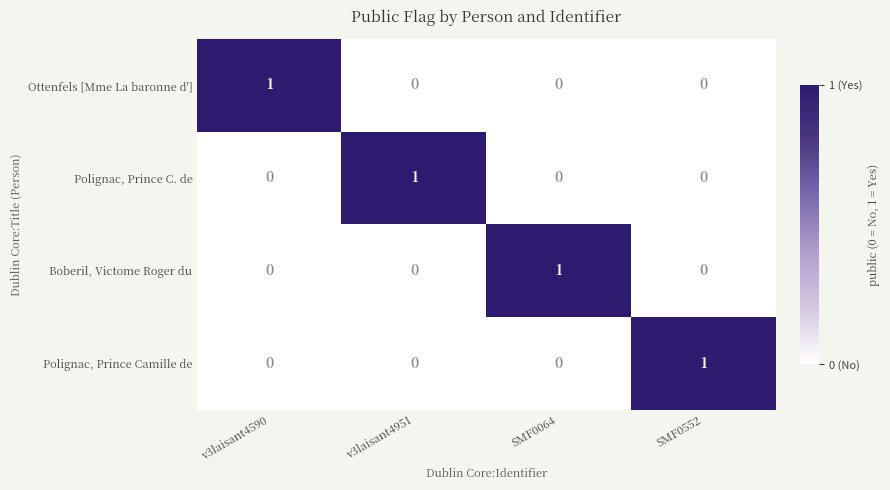

At how many categories does at least one series exceed 0?

4